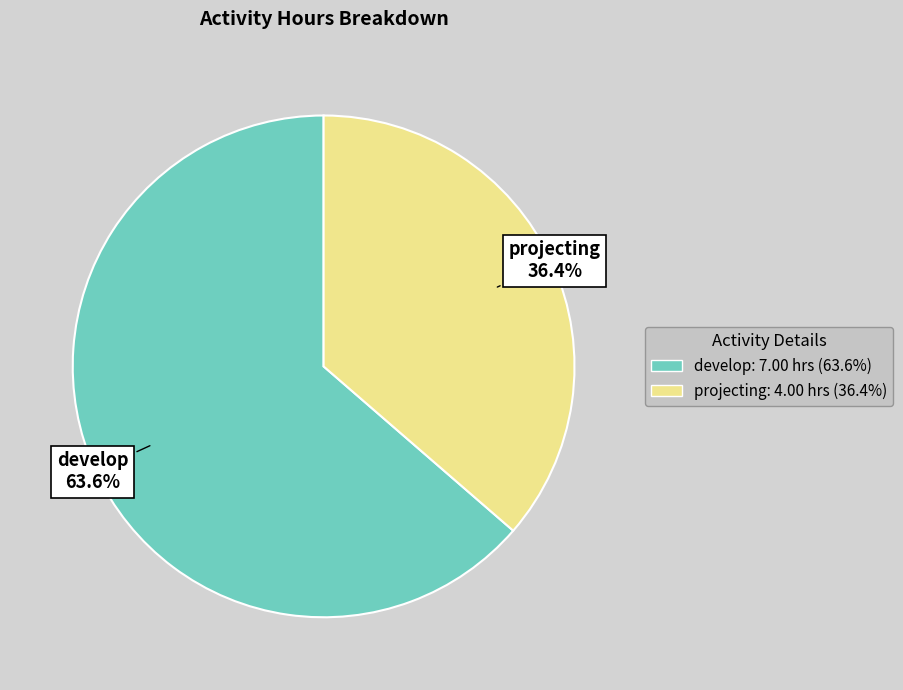

What percentage is NOT represented by projecting?

63.6%